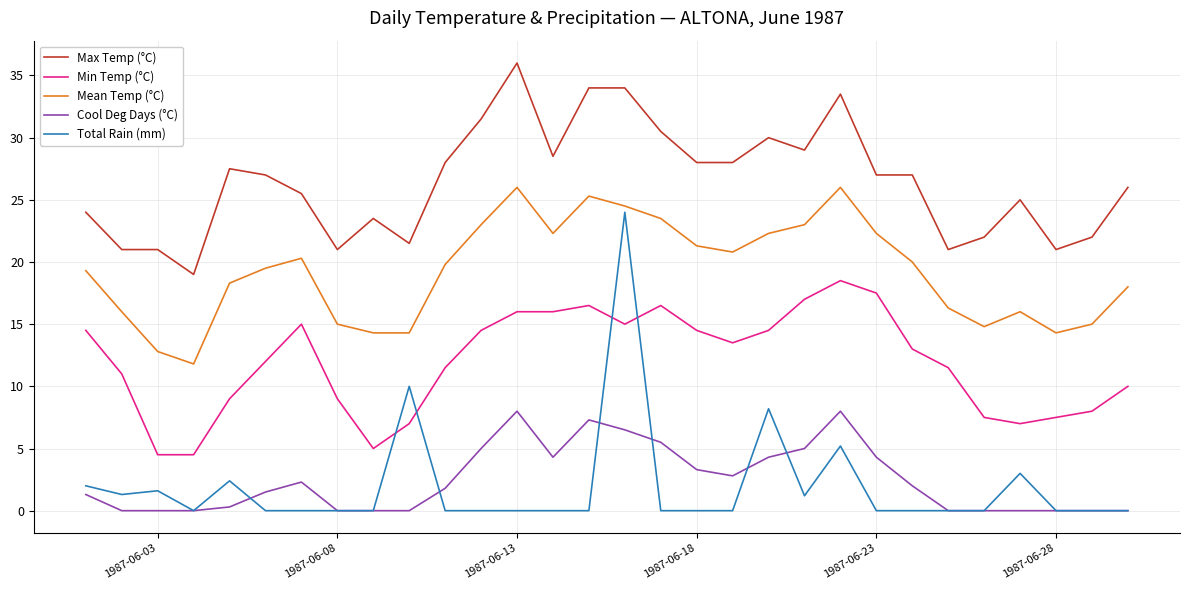

Rank the series by their maximum value, from highest to lowest.

Max Temp (°C), Mean Temp (°C), Total Rain (mm), Min Temp (°C), Cool Deg Days (°C)